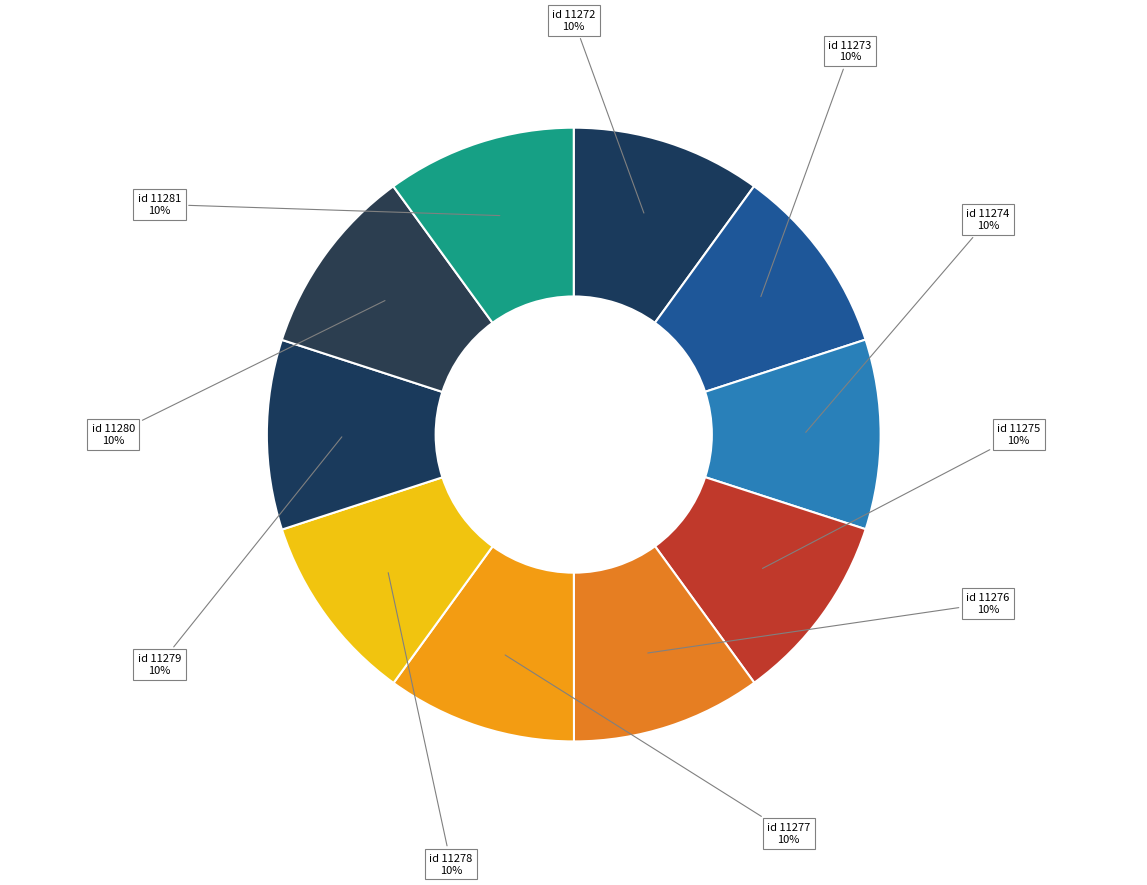

What percentage is the id 11278 slice, to the nearest percent?

10%